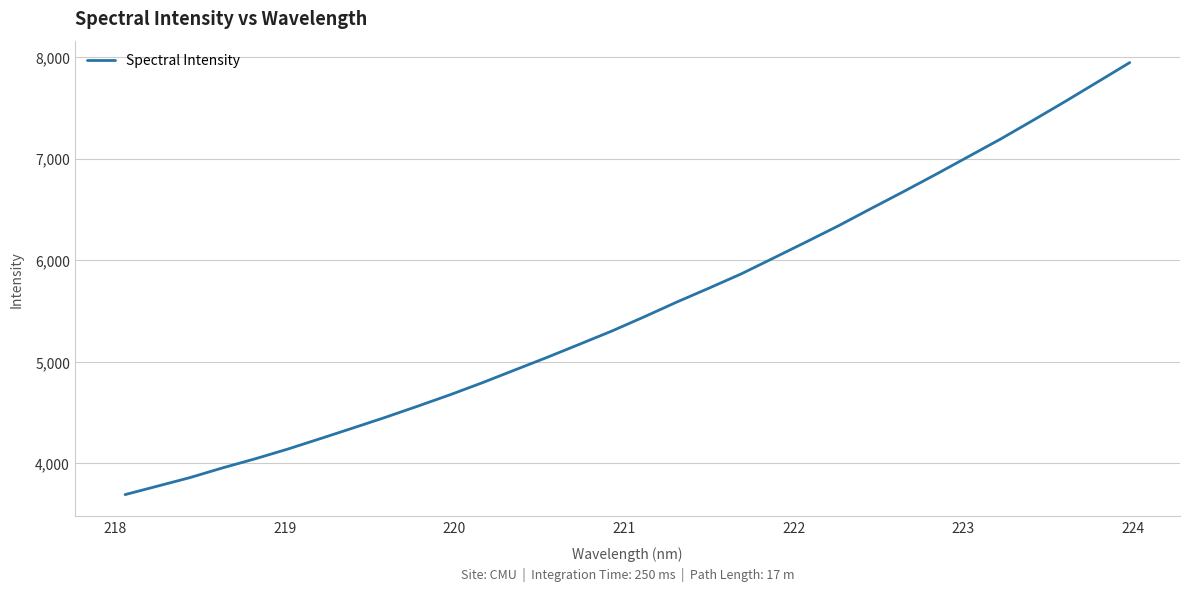

What is the minimum value shown in the chart?

3691.0